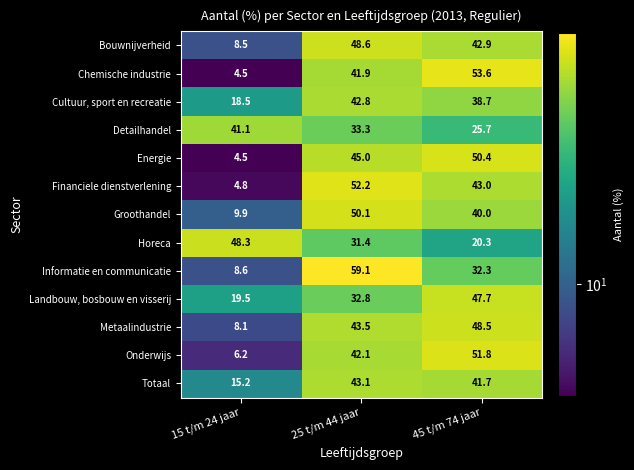

At which label is Cultuur, sport en recreatie closest to 30?

45 t/m 74 jaar